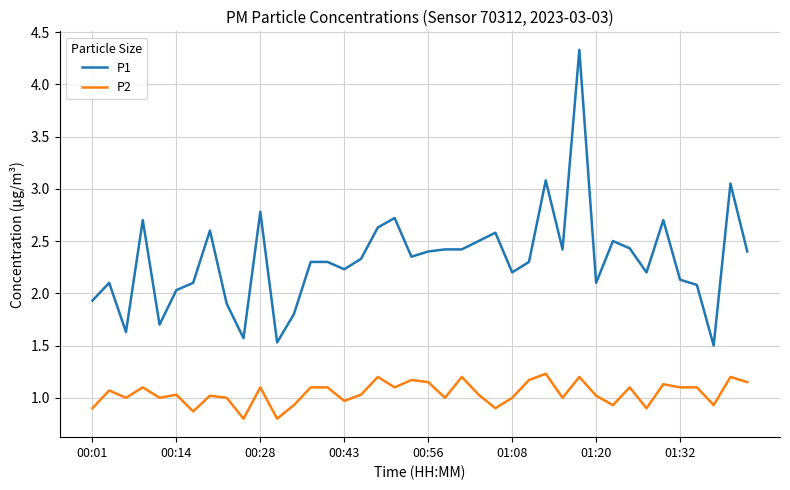

What is the difference between the maximum and minimum values in the P1 series?

2.8